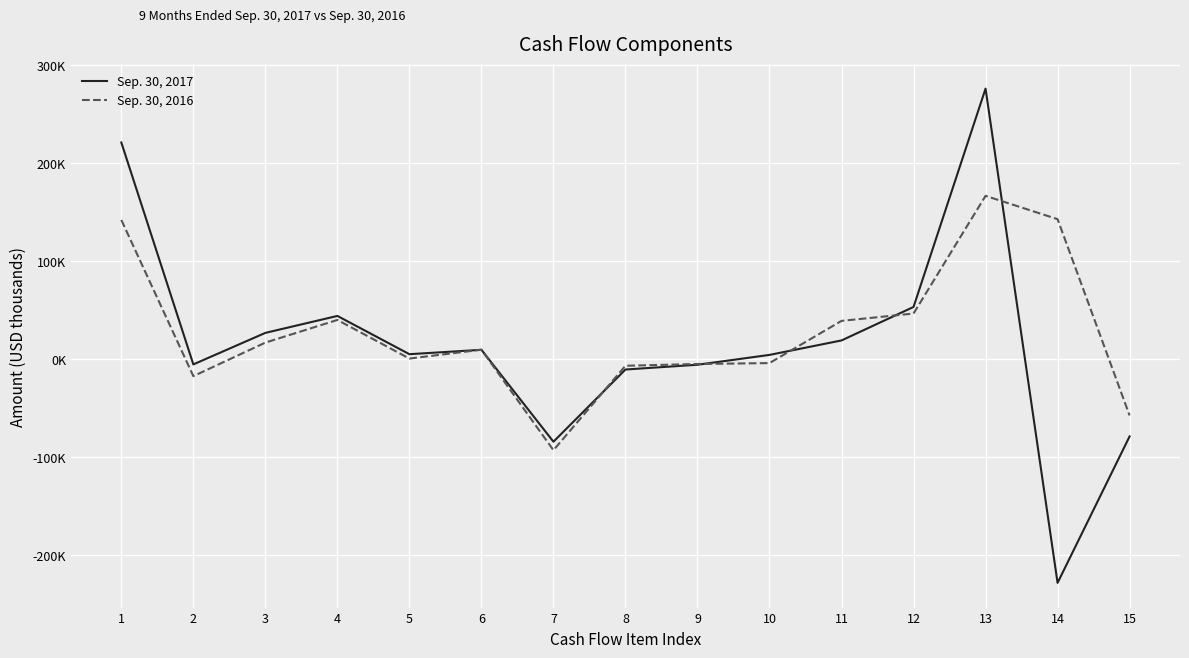

What are all the series names shown in the legend?

Sep. 30, 2017, Sep. 30, 2016